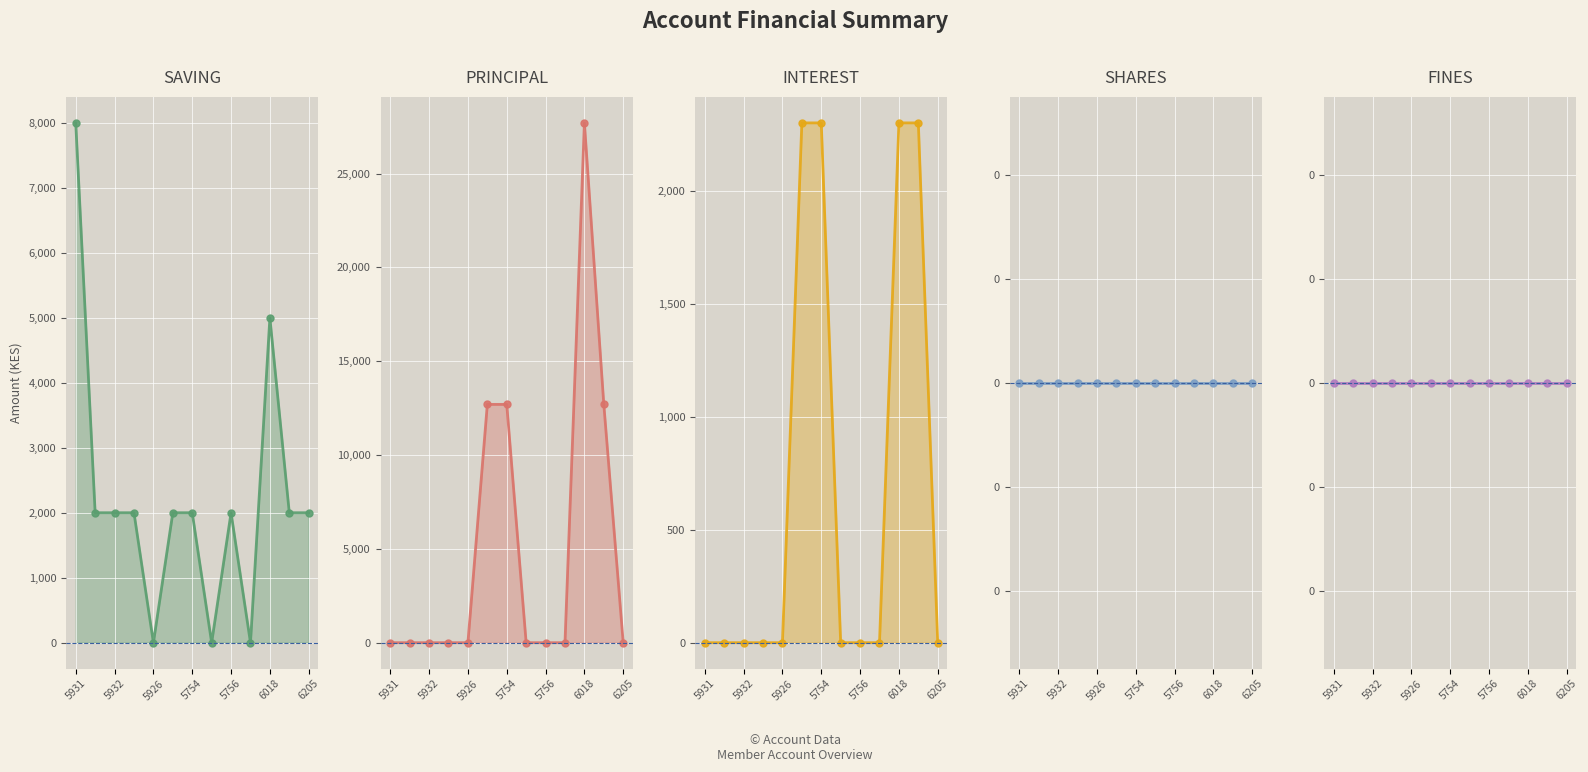

Which category has the lowest value in the FINES series?

5931